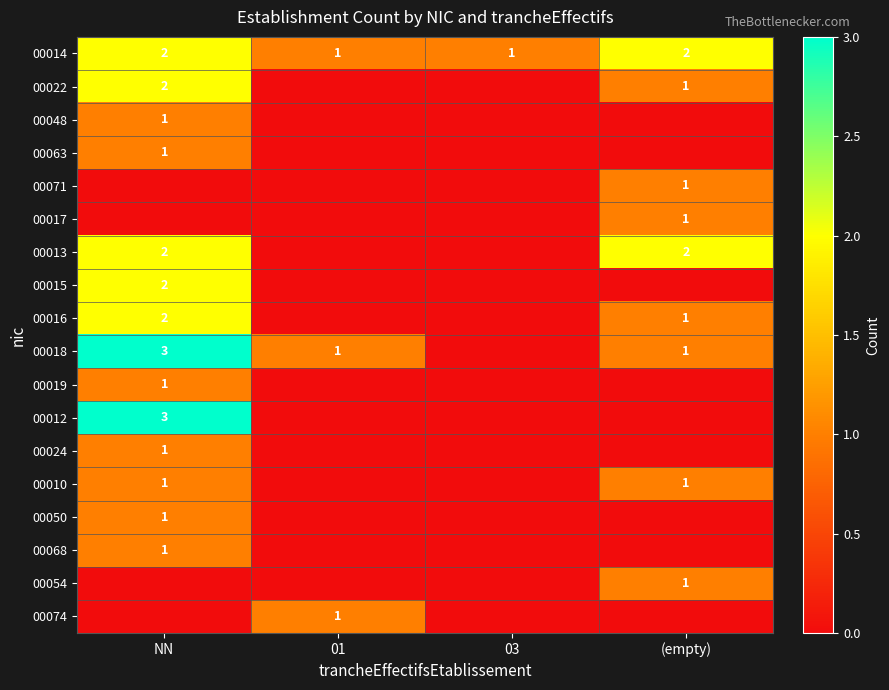

Is it true that 00012 equals 1 at NN?

False